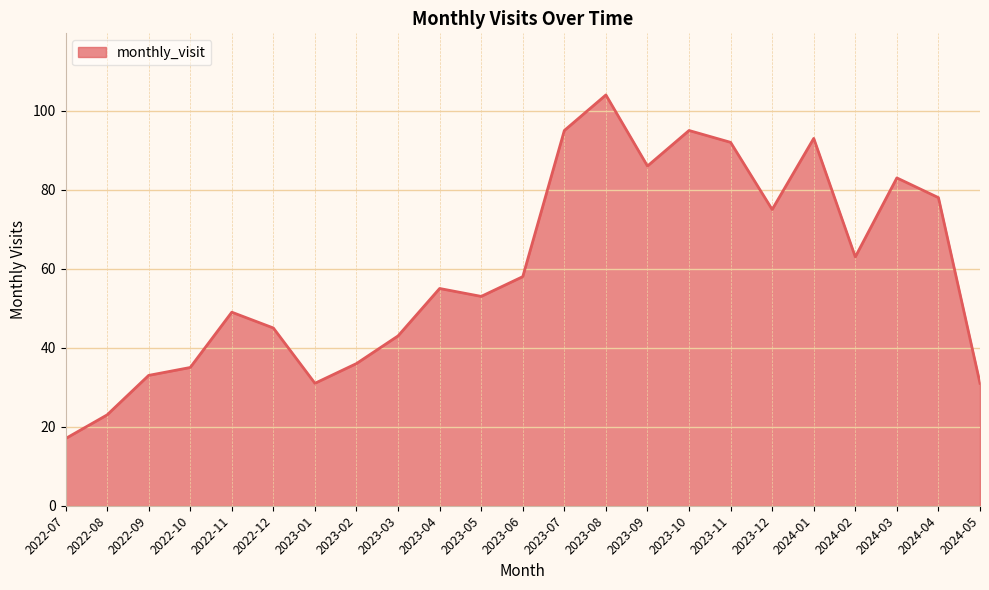

Between 2022-11 and 2023-10, which is larger?

2023-10